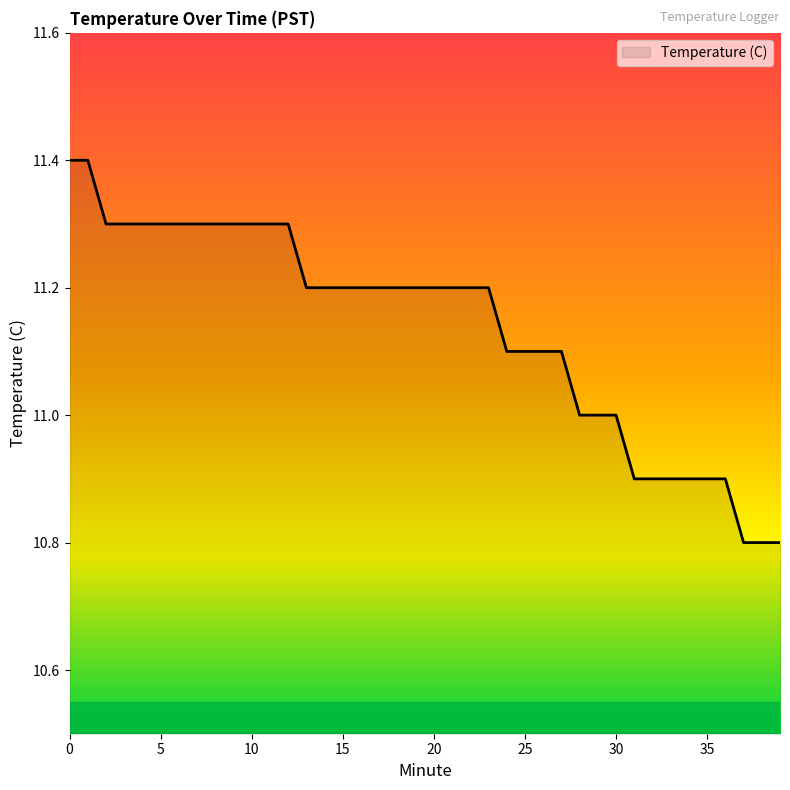

What is the smallest value displayed?

10.8